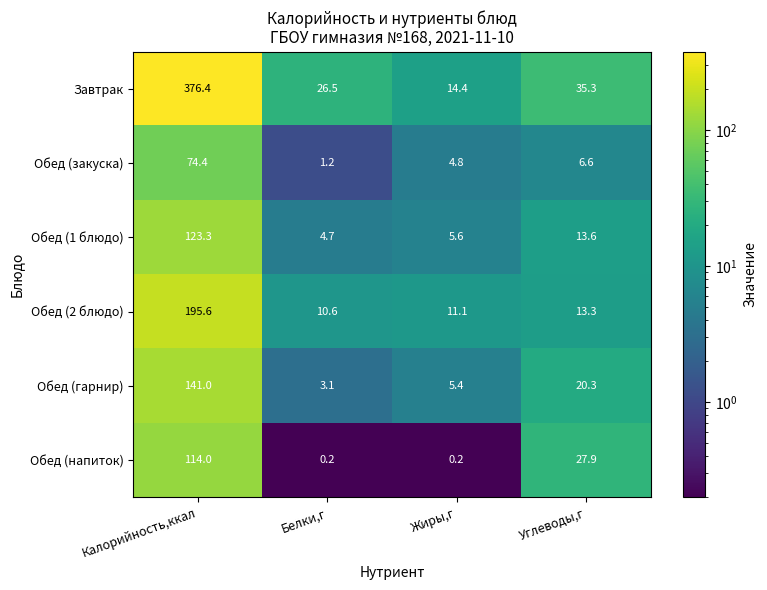

Reading right to left, extract all data points from this chart.

Завтрак: 35.3	14.4	26.5	376.4
Обед (закуска): 6.6	4.8	1.2	74.4
Обед (1 блюдо): 13.6	5.6	4.7	123.3
Обед (2 блюдо): 13.3	11.1	10.6	195.6
Обед (гарнир): 20.3	5.4	3.1	141.0
Обед (напиток): 27.9	0.2	0.2	114.0